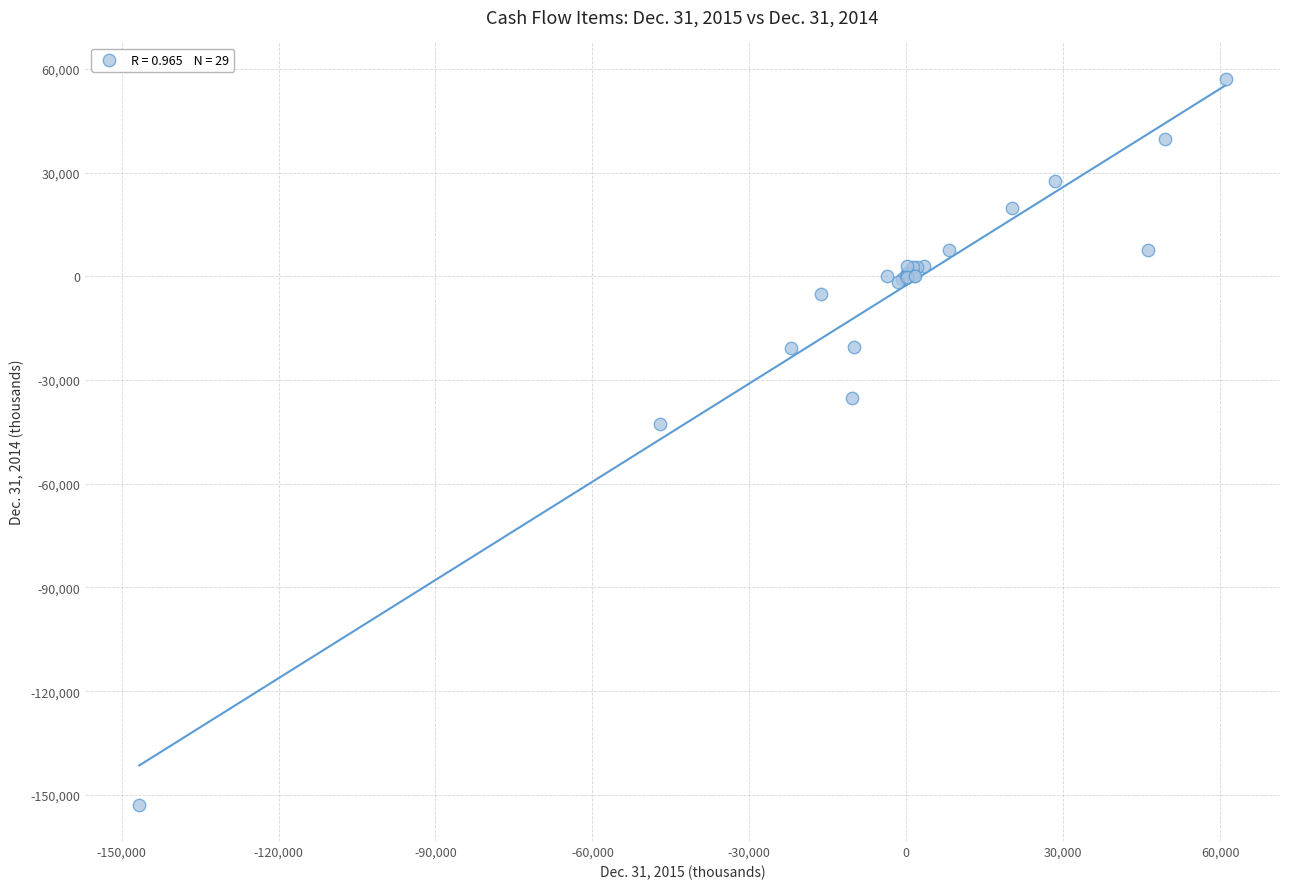

What Y value in the scatter plot is closest to -47826?

-42571